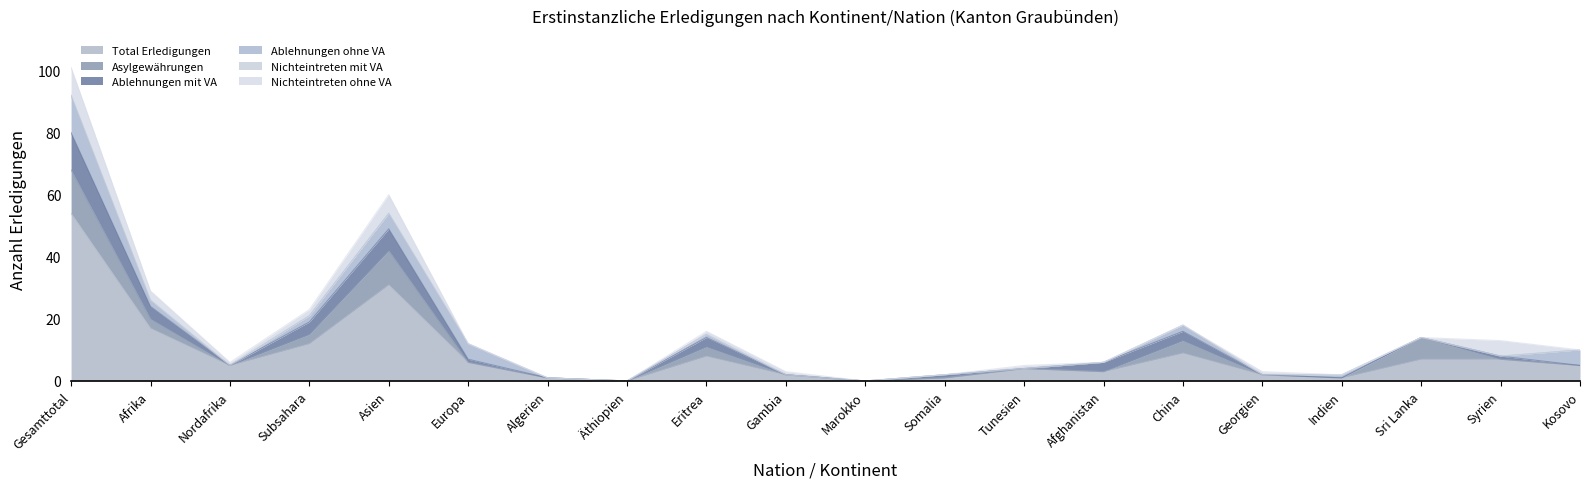

How many lines are shown in the chart?

6